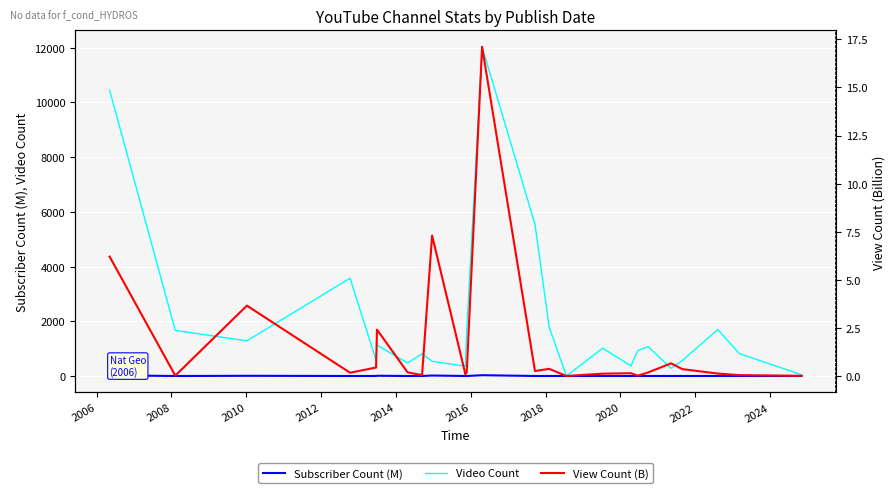

What is the maximum value for Video Count?

12033.0